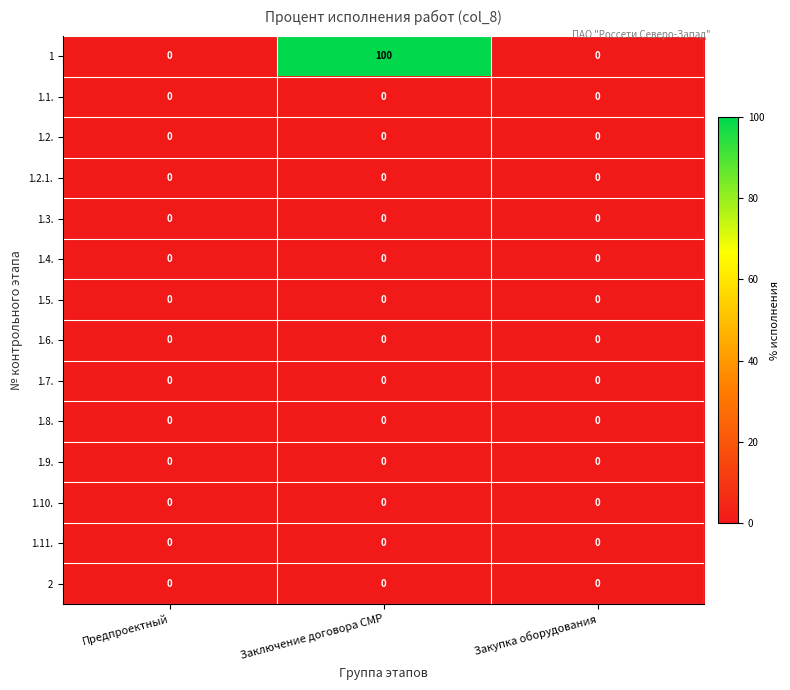

The value of 1.2.1. at Заключение договора СМР is 0. True or false?

True